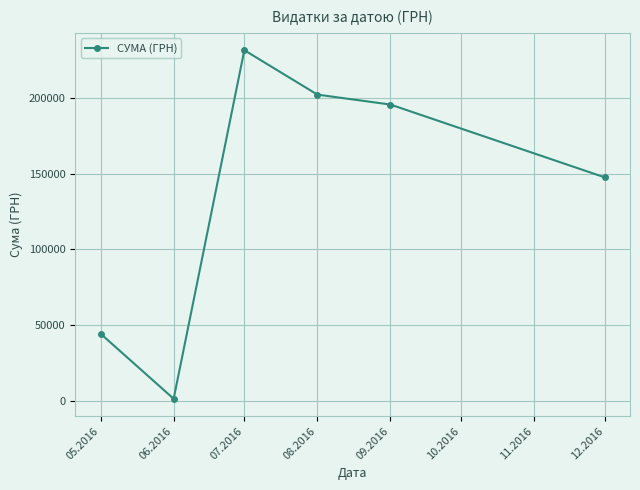

Which category has the lowest value across all series?

06.2016